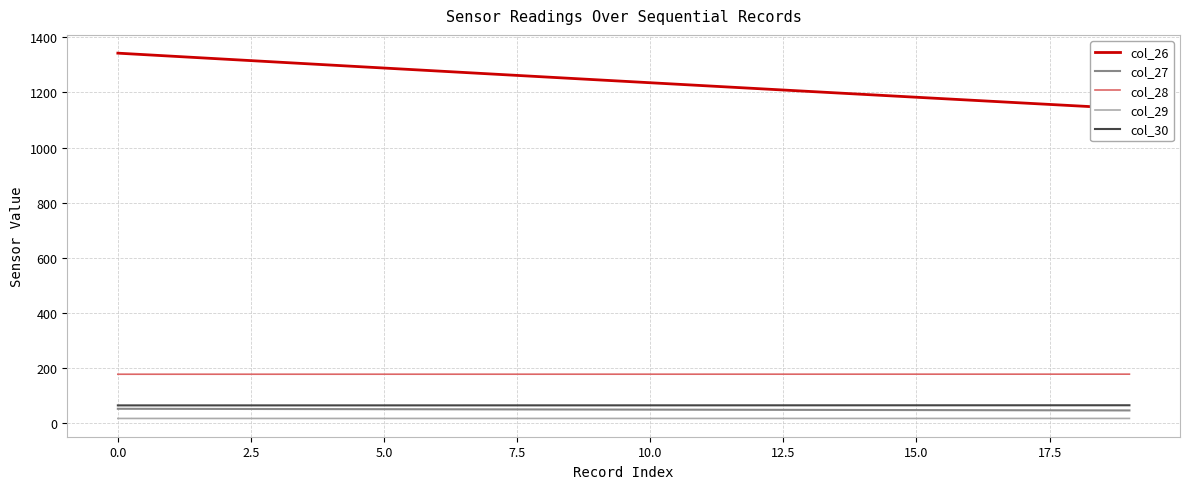

What is the difference between the second highest and minimum values in the col_28 series?

0.2